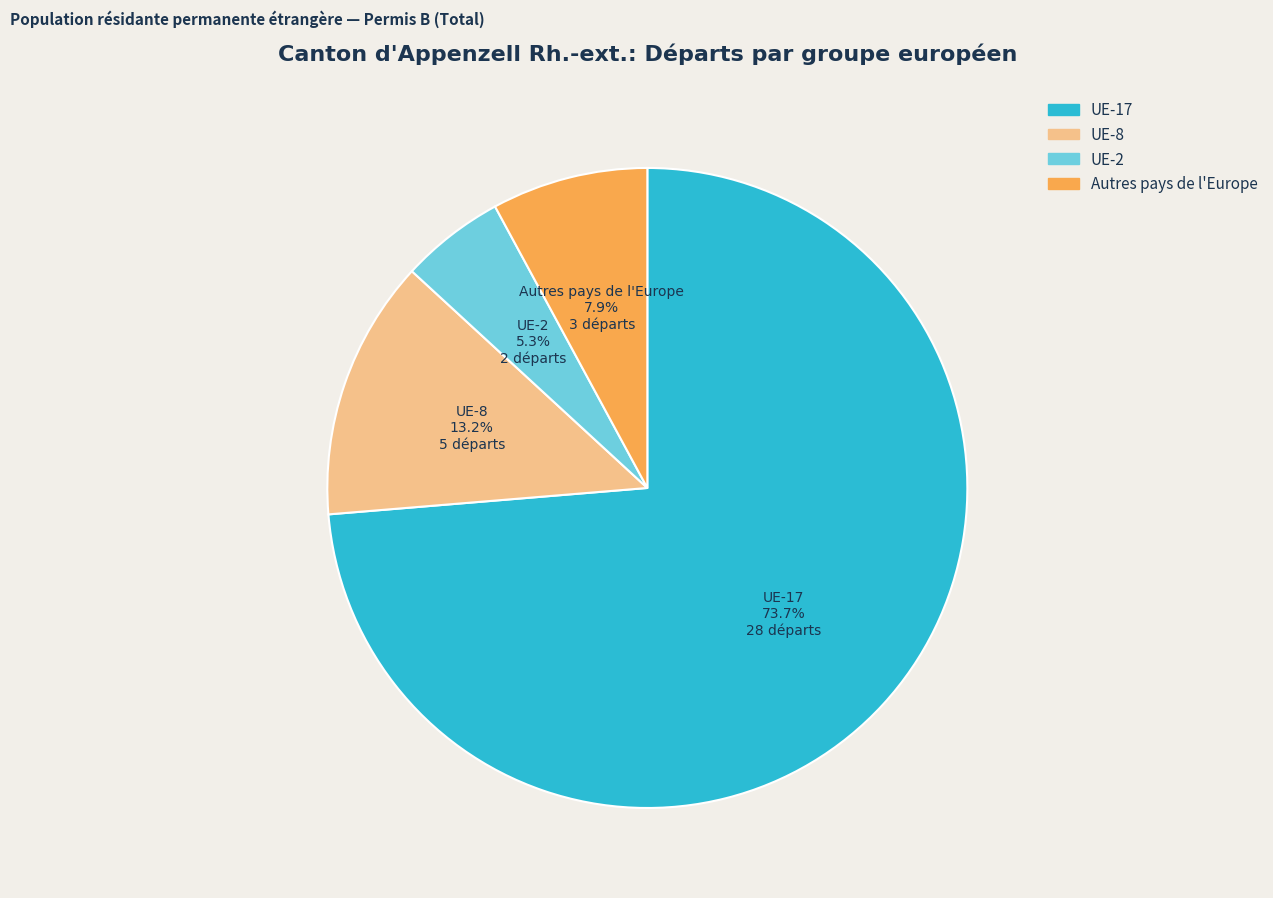

How many segments does this pie chart have?

4